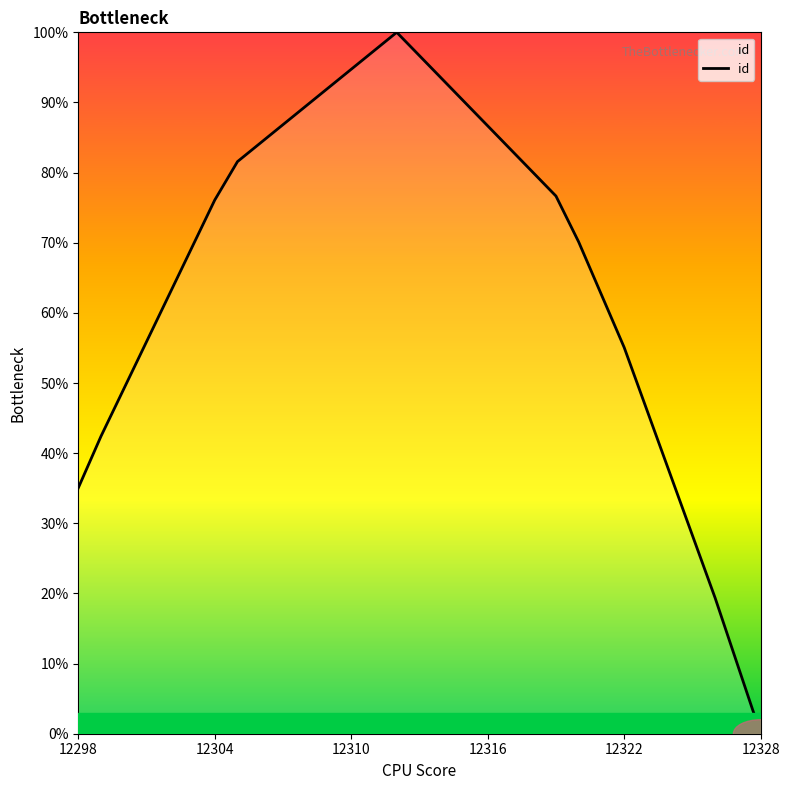

What is the difference between the maximum and minimum values?

100.0